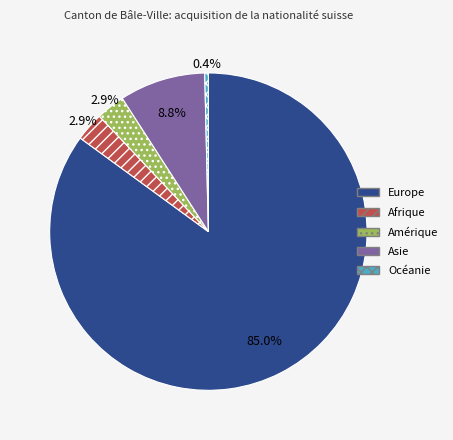

Which slice is the largest?

Europe